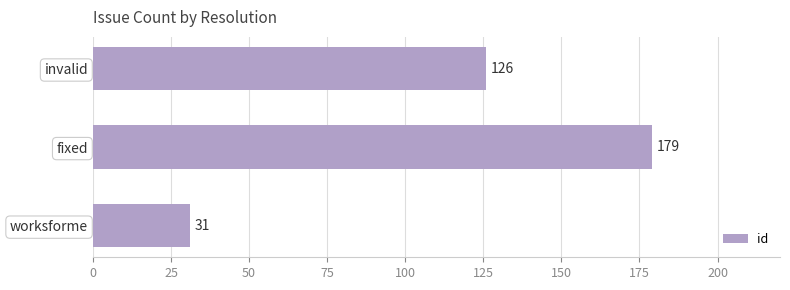

At which category does the chart reach its minimum across all series?

worksforme